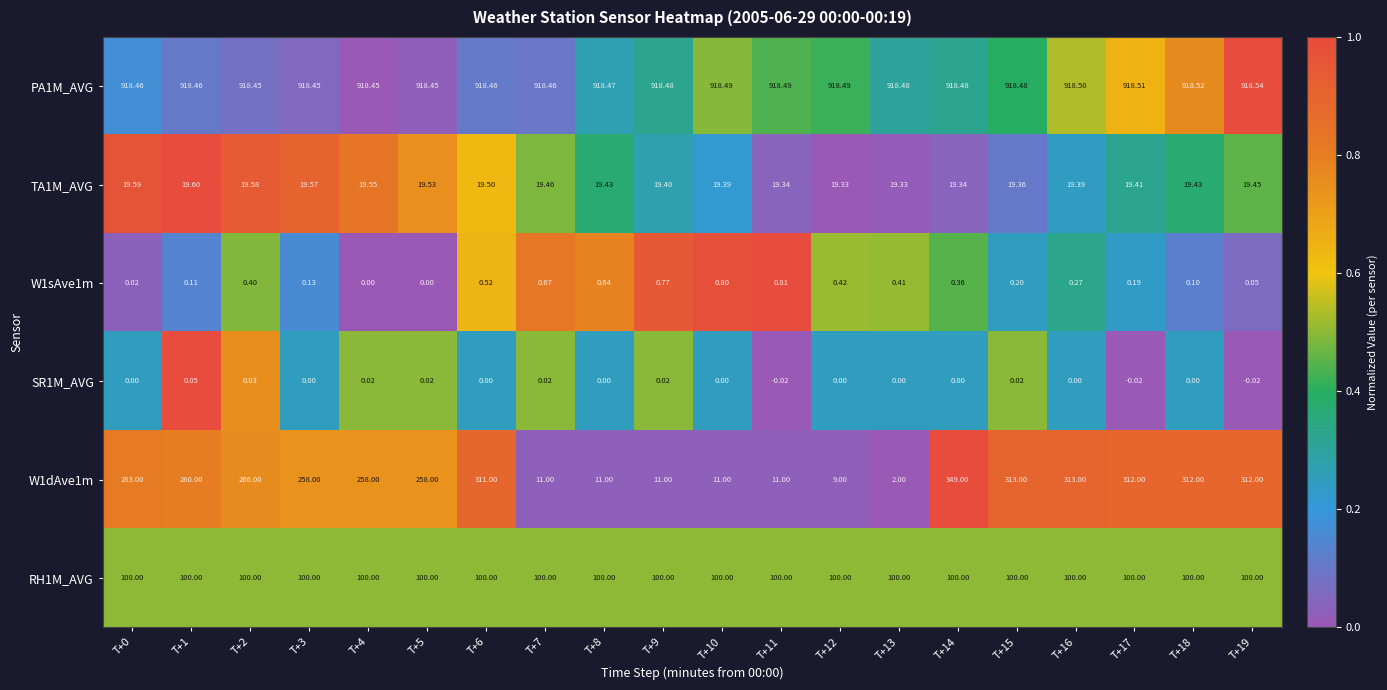

Which series has the largest total across all categories?

PA1M_AVG